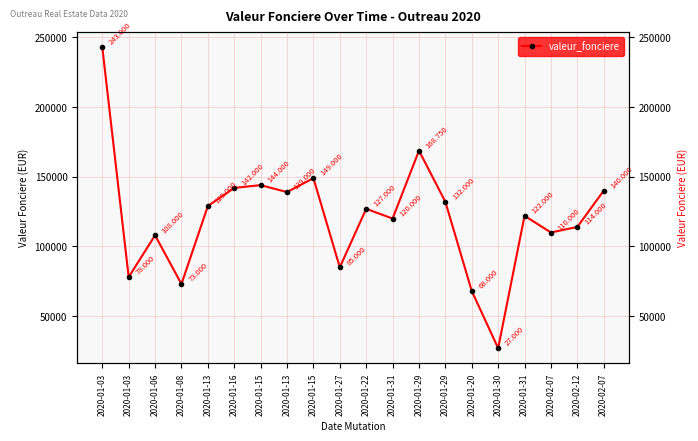

The chart shows a value of 149000 at 2020-01-15. True or false?

True